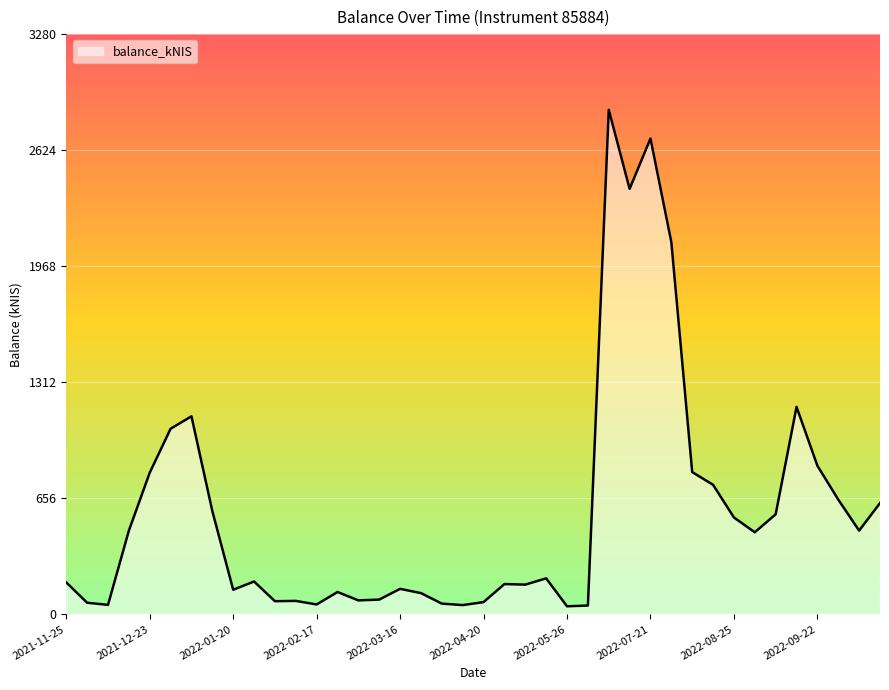

True or false: the data has more than 0 interior local peaks.

True